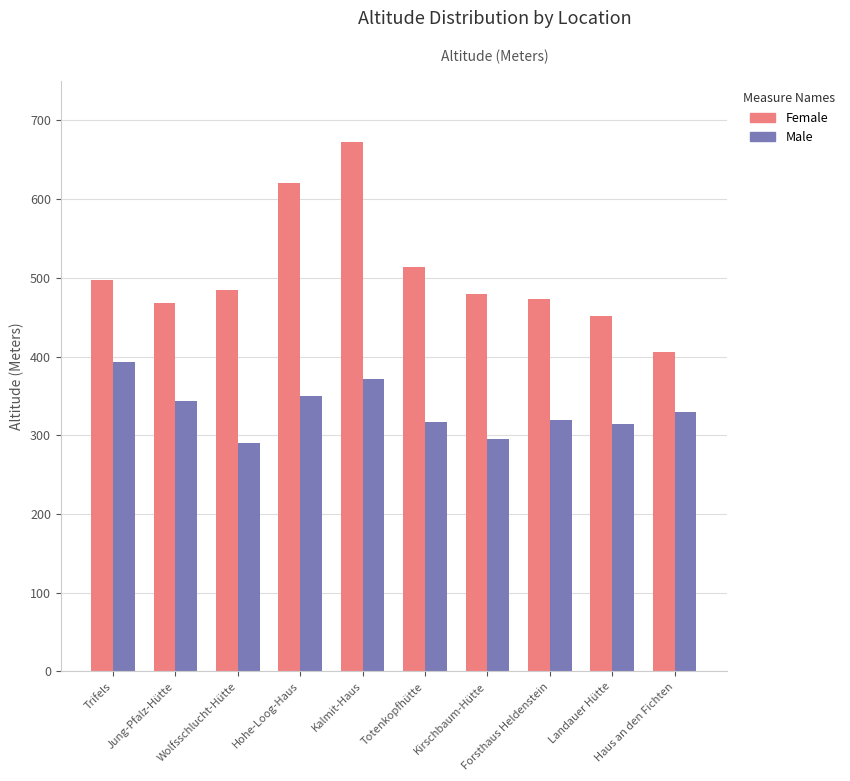

Are the bars horizontal?

No